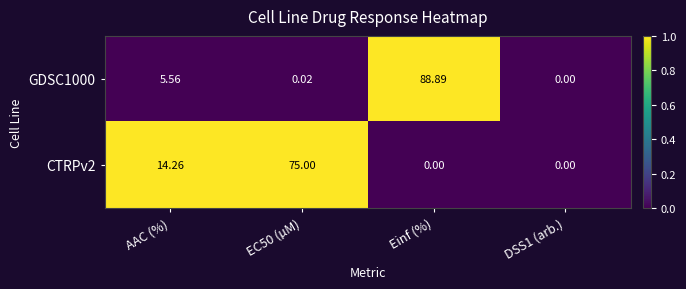

Which category has the highest value across all series?

Einf (%)